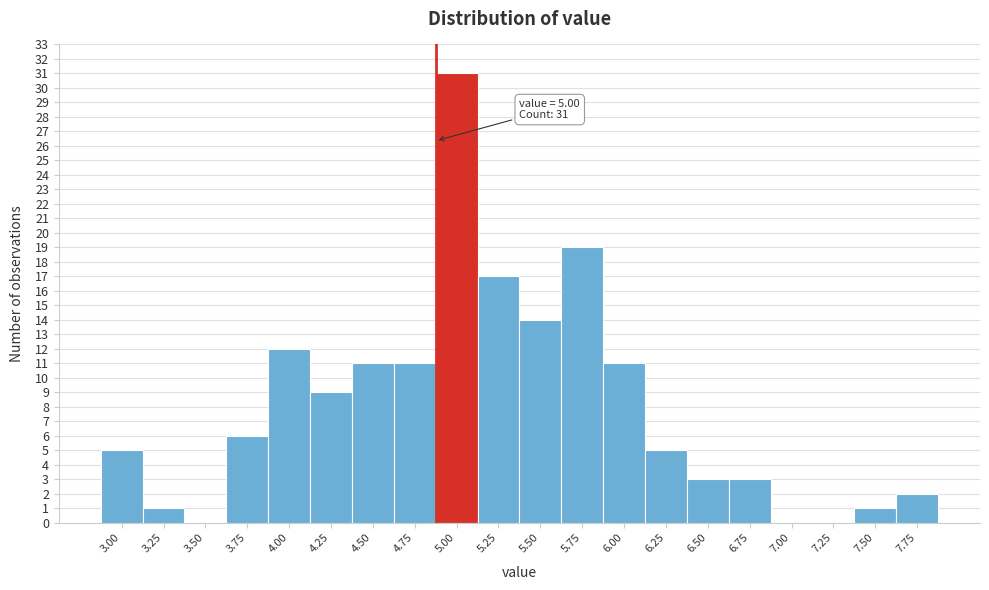

Reading left to right, transcribe all the data shown in this chart.

3.00=5	3.25=1	3.50=0	3.75=6	4.00=12	4.25=9	4.50=11	4.75=11	5.00=31	5.25=17	5.50=14	5.75=19	6.00=11	6.25=5	6.50=3	6.75=3	7.00=0	7.25=0	7.50=1	7.75=2